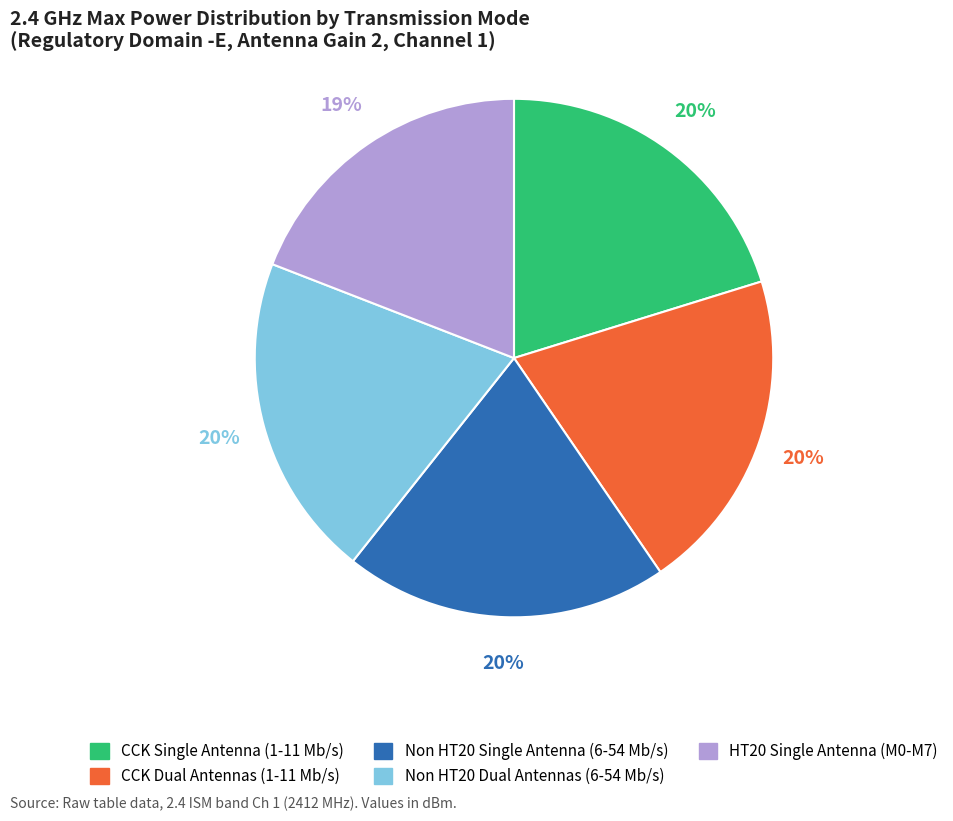

What percentage is the CCK Dual Antennas (1-11 Mb/s) slice, to the nearest percent?

20%